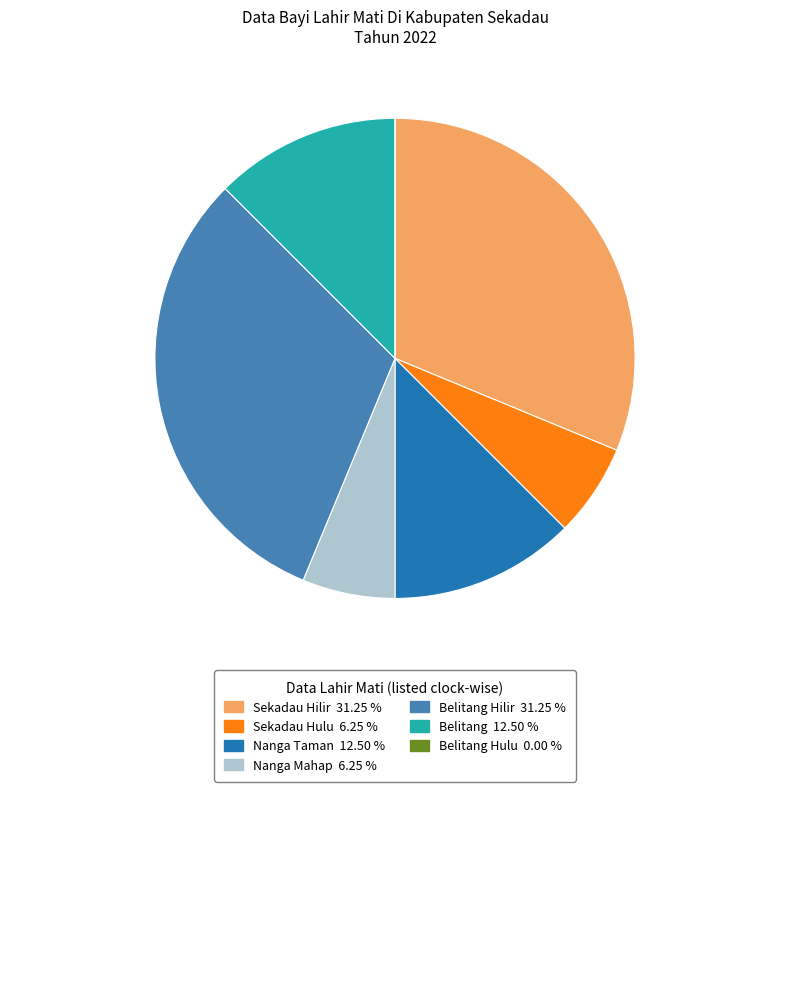

Does any single category account for the majority?

No